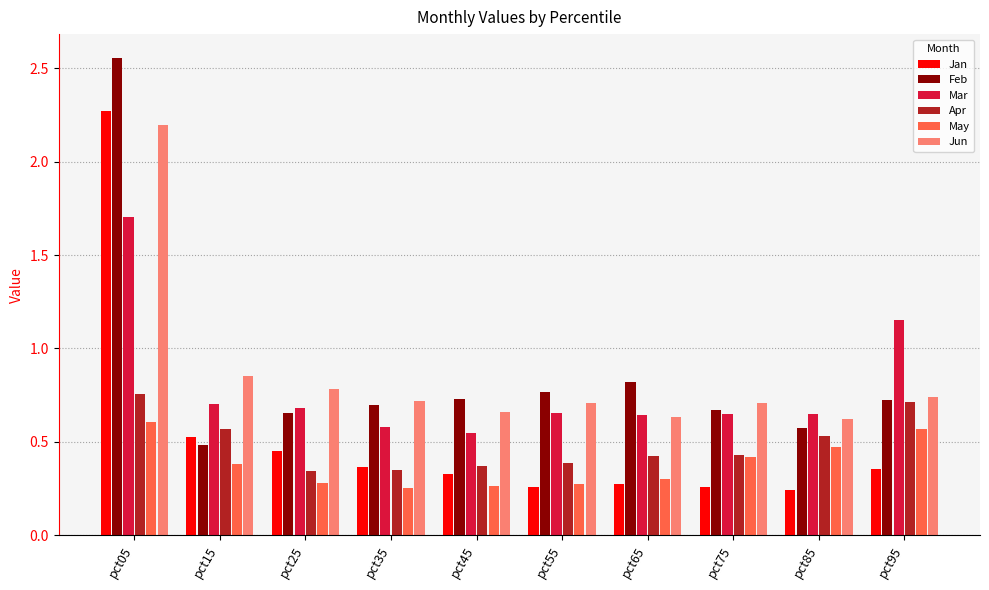

Which series changed the most between pct05 and pct55?

Jan